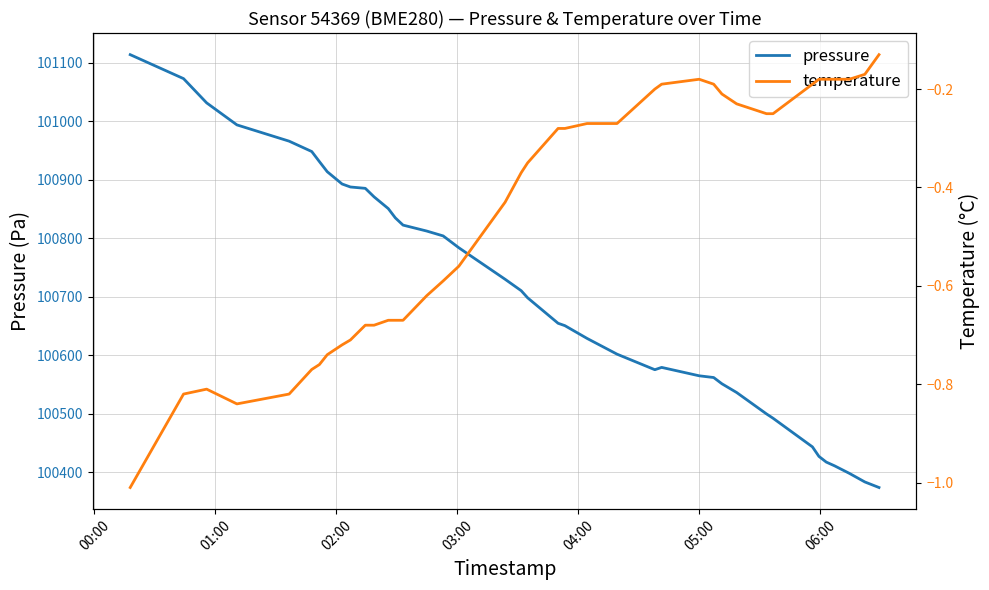

What is the lowest value of the pressure series?

100373.6